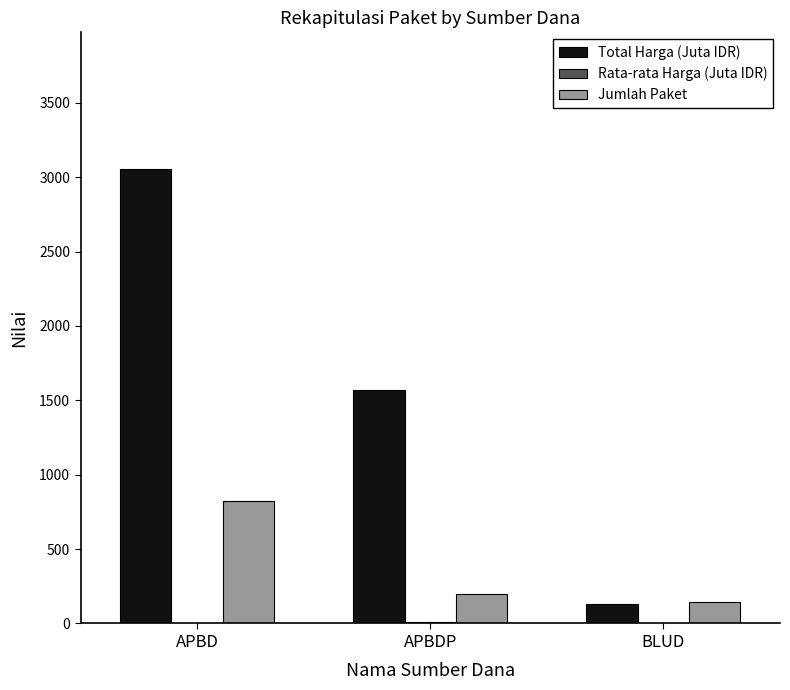

Which series has the largest range (max minus min)?

Total Harga (Juta IDR)